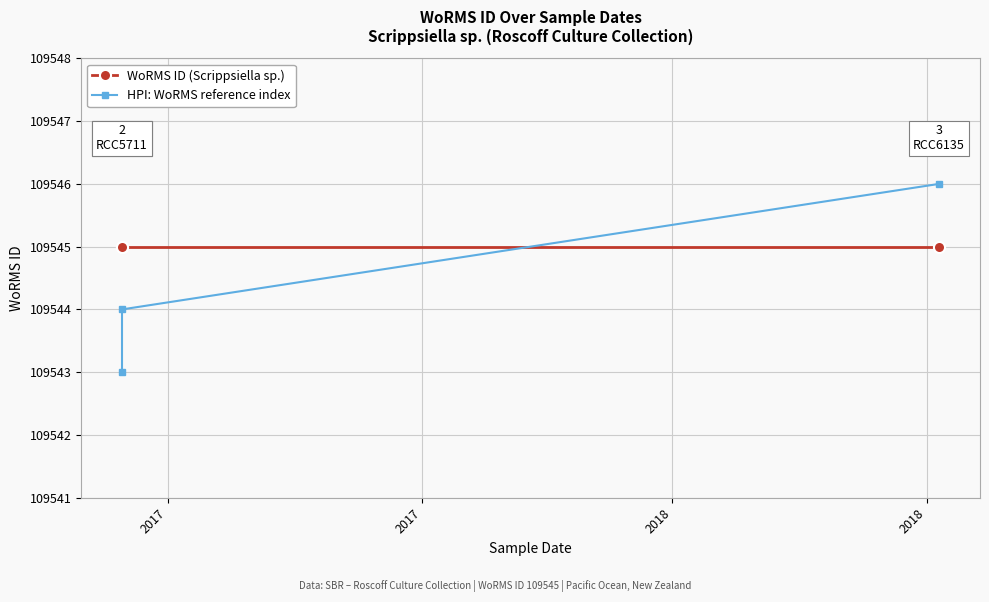

What is the maximum value shown in the chart?

109546